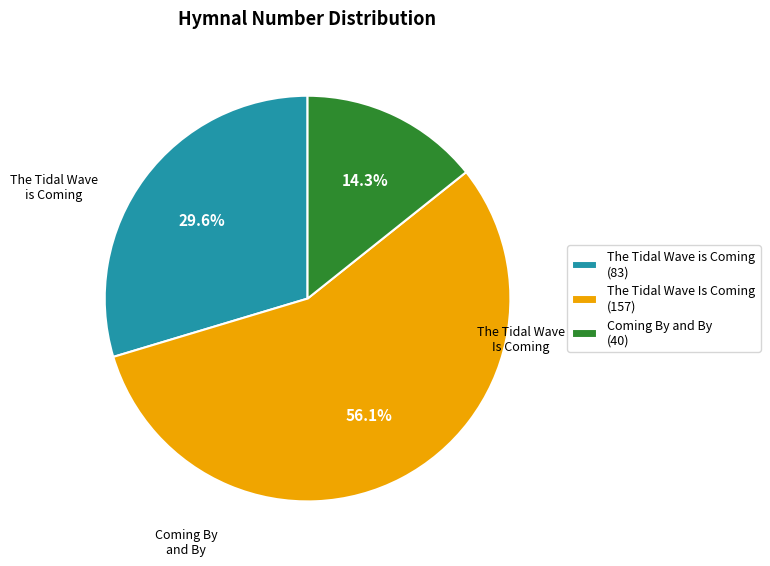

Count the number of slices in the pie.

3